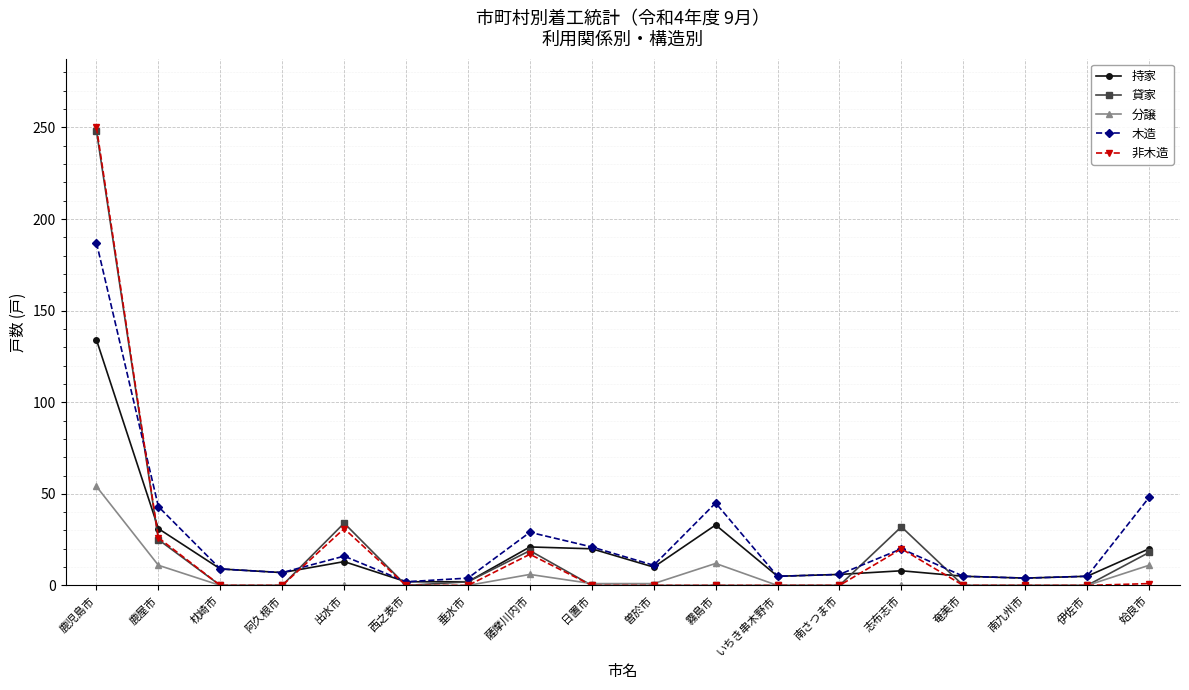

Which series changed the most between 南さつま市 and 姶良市?

木造